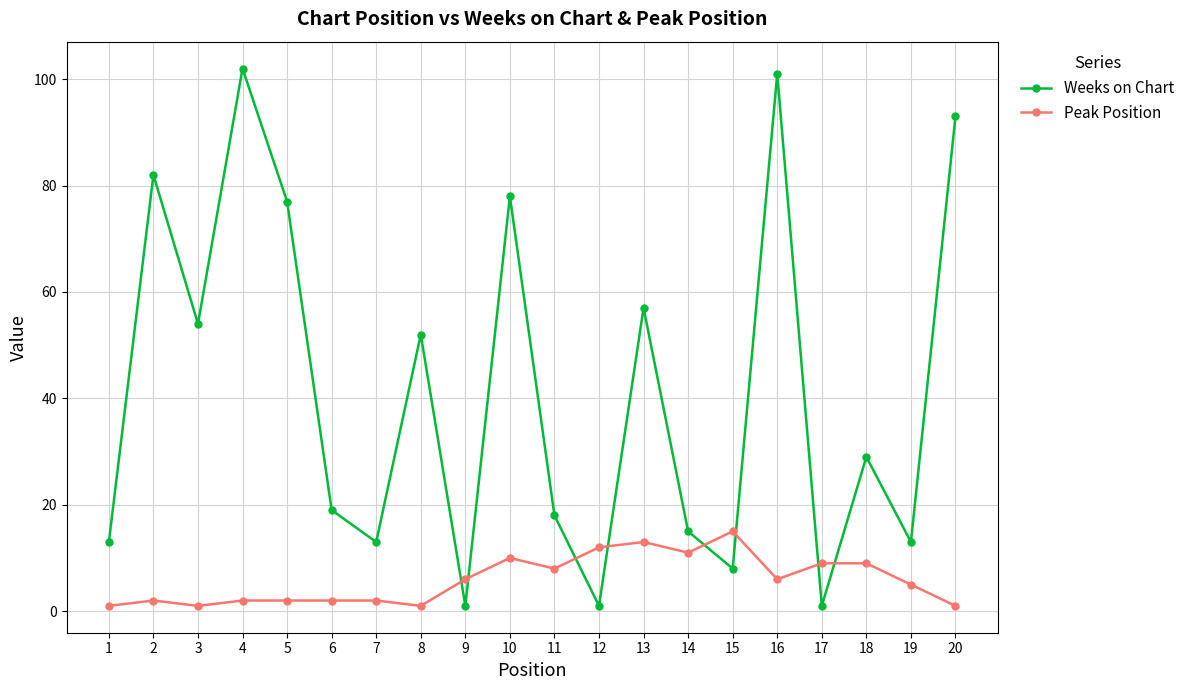

True or false: Weeks on Chart has more than 1 points higher than both neighbors.

True